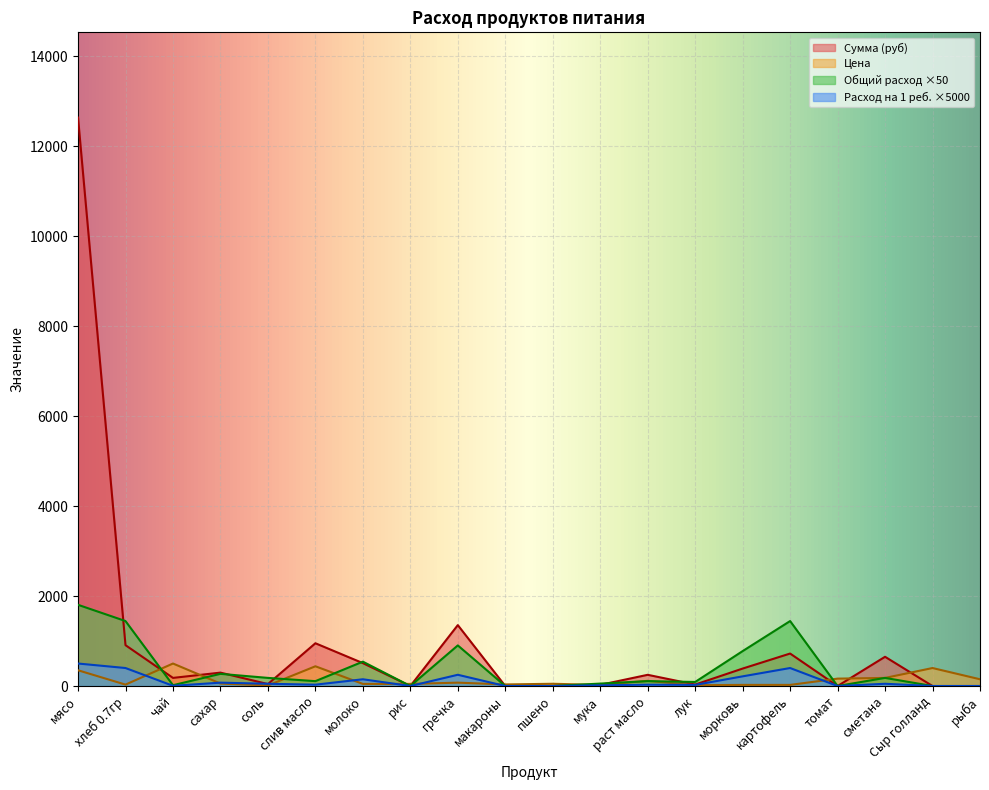

Reading left to right, extract all data points from this chart.

Цена: мясо=350.0	хлеб 0.7гр=31.4	чай=500.0	сахар=55.0	соль=12.0	слив масло=438.9	молоко=47.0	рис=47.0	гречка=75.0	макароны=35.0	пшено=50.0	мука=24.0	раст масло=115.0	лук=18.0	морковь=25.0	картофель=25.0	томат=164.3	сметана=180.0	Сыр голланд=400.0	рыба=150.0
Сумма (руб): мясо=12635.0	хлеб 0.7гр=907.7	чай=180.5	сахар=297.8	соль=43.3	слив масло=950.6	молоко=509.0	рис=0.0	гречка=1353.8	макароны=0.0	пшено=0.0	мука=26.0	раст масло=249.1	лук=32.5	морковь=388.1	картофель=722.0	томат=0.0	сметана=649.8	Сыр голланд=0.0	рыба=0.0
Общий расход: мясо=500.0	хлеб 0.7гр=400.0	чай=5.0	сахар=75.0	соль=50.0	слив масло=30.0	молоко=150.0	рис=0.0	гречка=250.0	макароны=0.0	пшено=0.0	мука=15.0	раст масло=30.0	лук=25.0	морковь=215.0	картофель=400.0	томат=0.0	сметана=50.0	Сыр голланд=0.0	рыба=0.0
Расход на 1 ребёнка: мясо=1805.0	хлеб 0.7гр=1444.0	чай=18.1	сахар=270.8	соль=180.5	слив масло=108.3	молоко=541.5	рис=0.0	гречка=902.5	макароны=0.0	пшено=0.0	мука=54.1	раст масло=108.3	лук=90.2	морковь=776.1	картофель=1444.0	томат=0.0	сметана=180.5	Сыр голланд=0.0	рыба=0.0